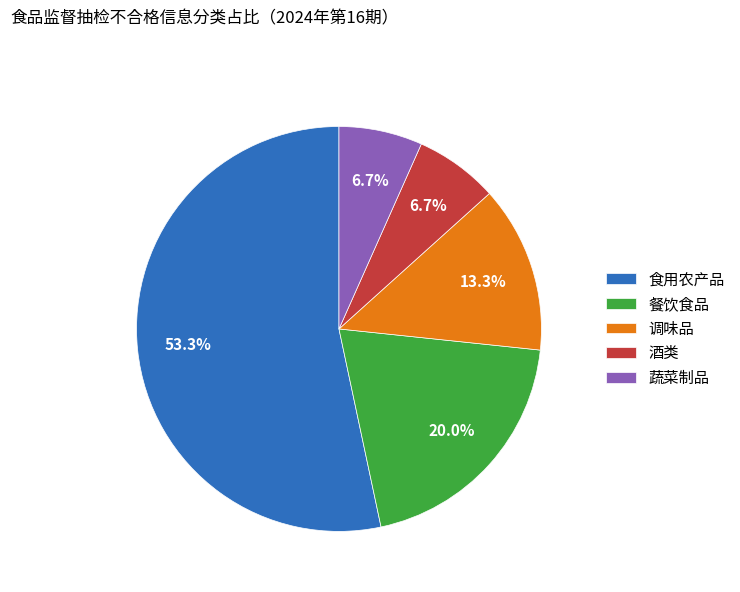

Count the number of slices in the pie.

5